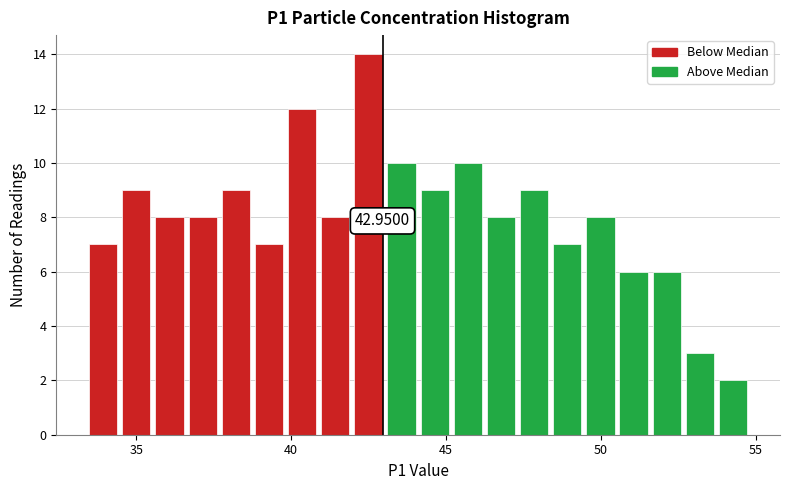

Around what value on the x-axis is the tallest bar? Give the approximate position of its centre, as read against the axis.

42.5